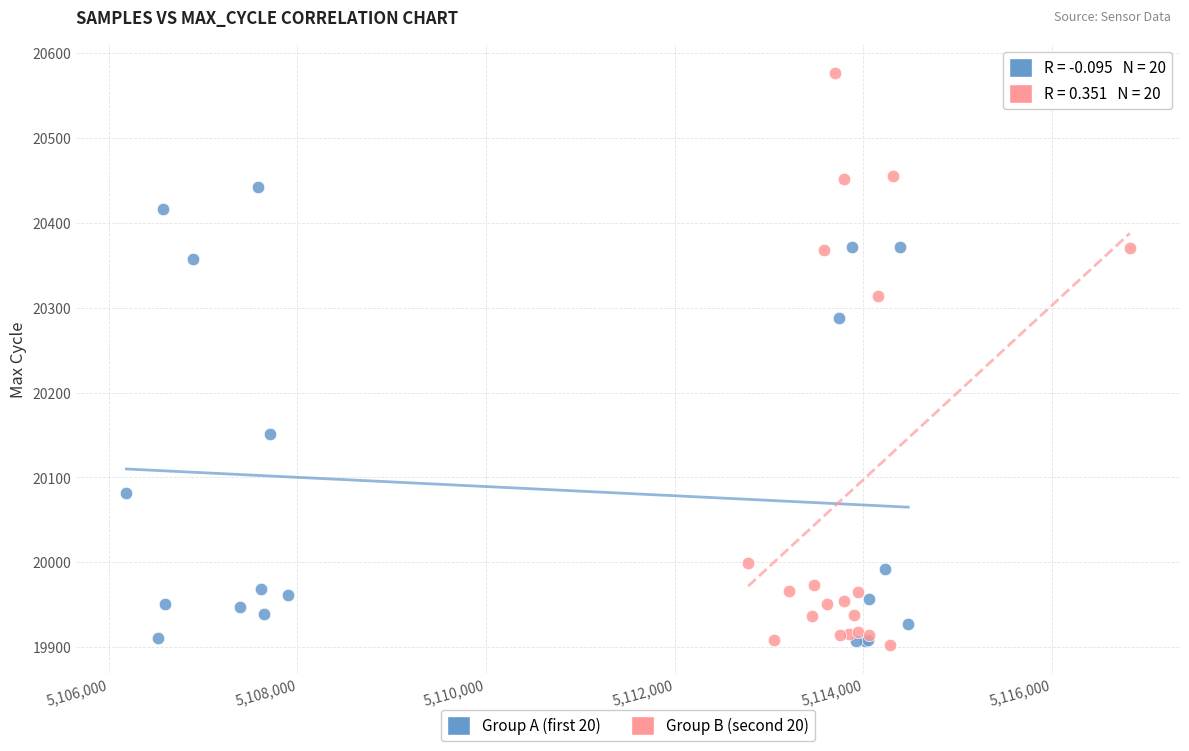

Which series has the largest Y range (max minus min)?

Group B (second 20)